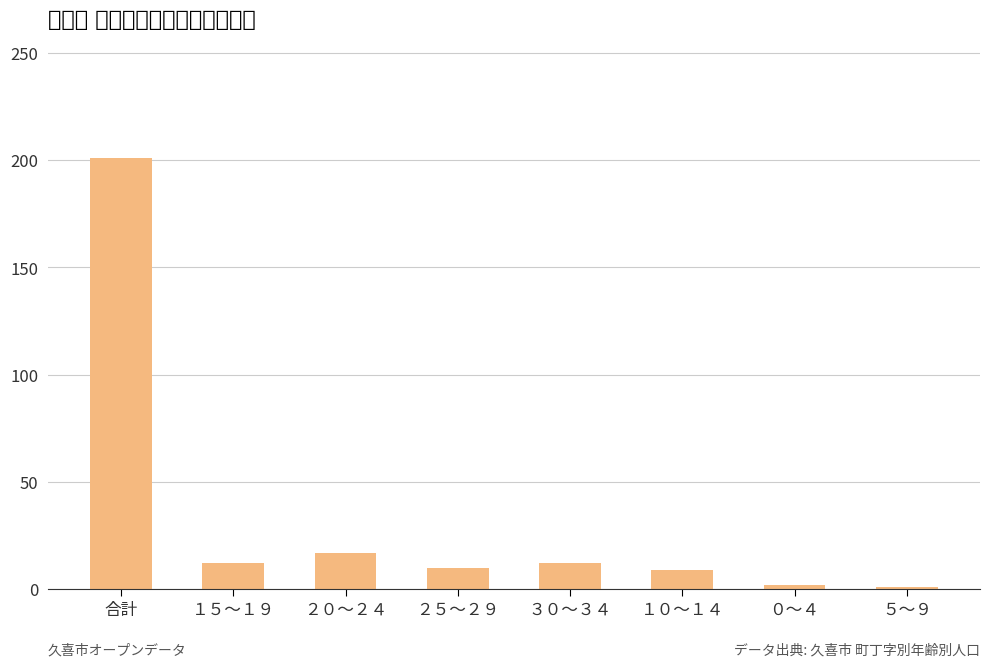

List the labels in order of value, smallest first.

５～９, ０～４, １０～１４, ２５～２９, １５～１９, ３０～３４, ２０～２４, 合計